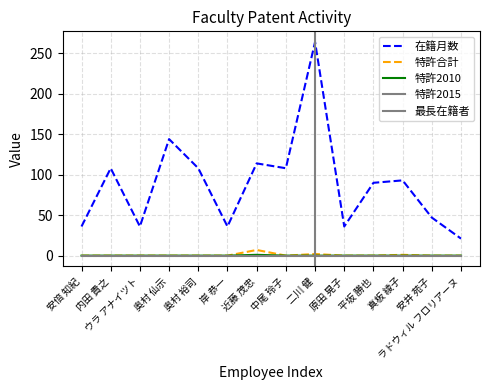

True or false: 特許合計 and 特許2010 cross at least once.

False